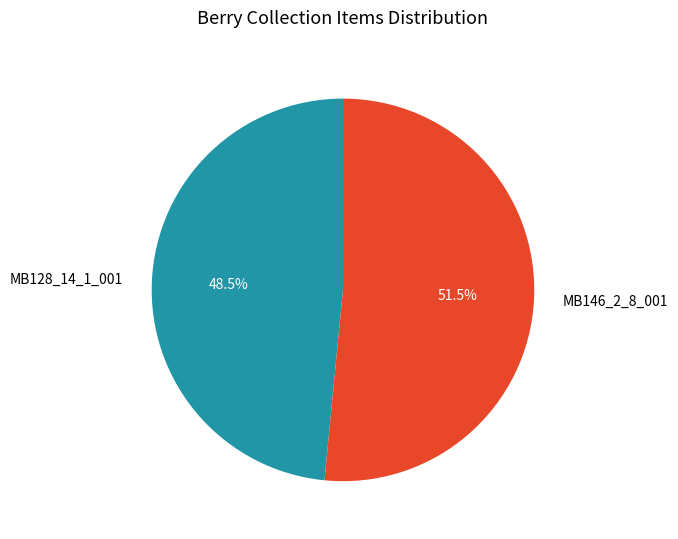

To the nearest percent, what is the average slice percentage?

50%